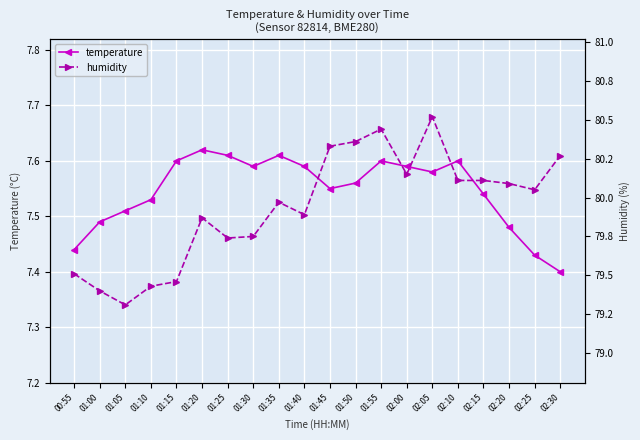

At which label is temperature closest to 7?

02:30